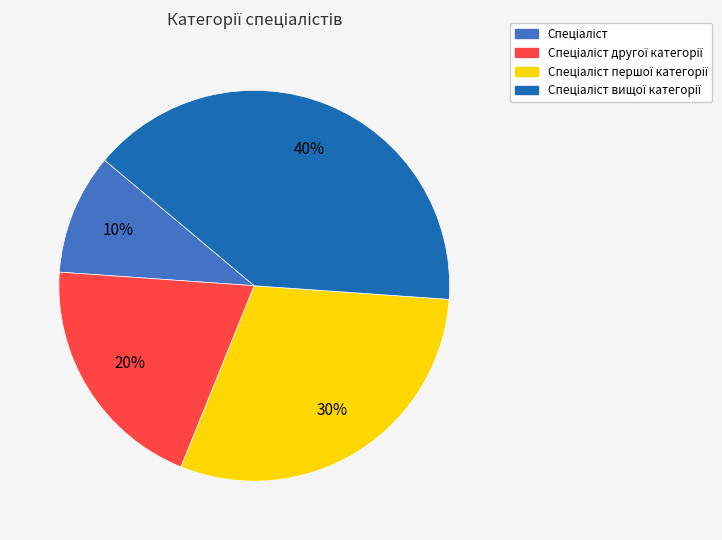

To the nearest percent, what is the difference between the largest and smallest slice percentages?

30%